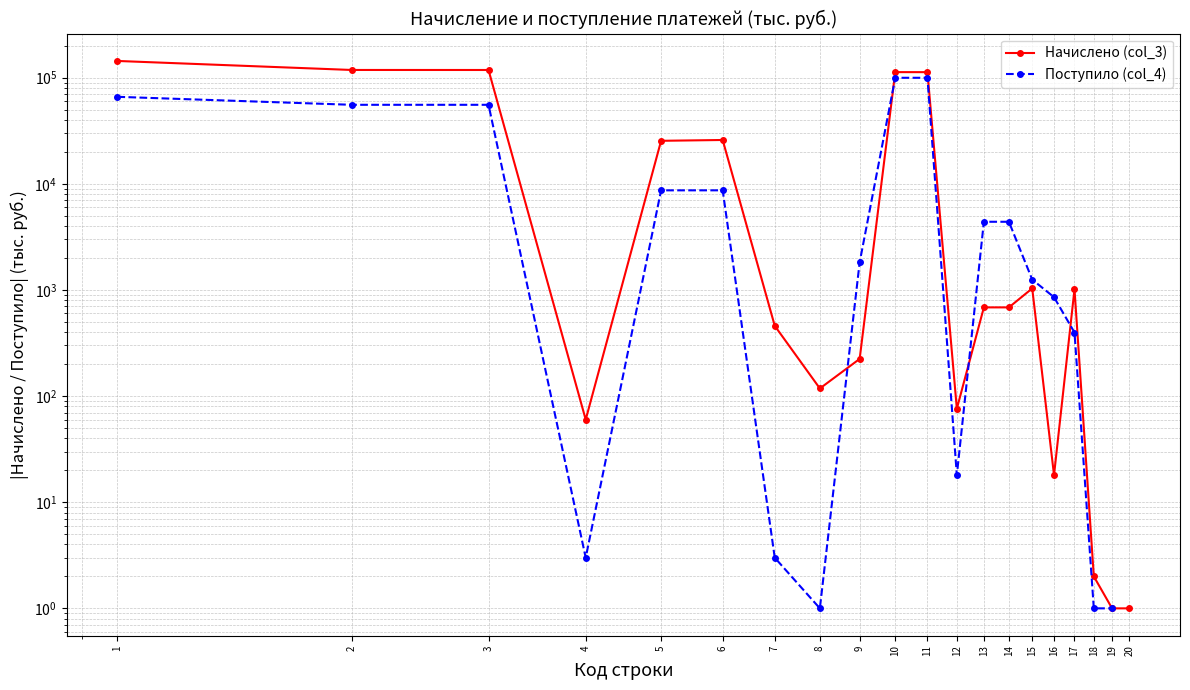

How many data points in Поступило (col_4) are less than 4389?

10